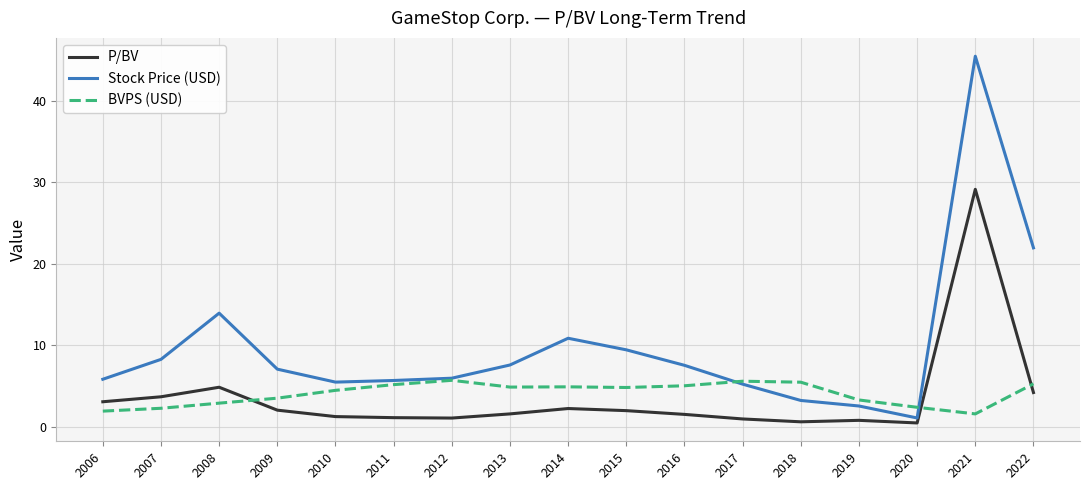

What is the difference between the maximum and minimum values in the Stock Price (USD) series?

44.4